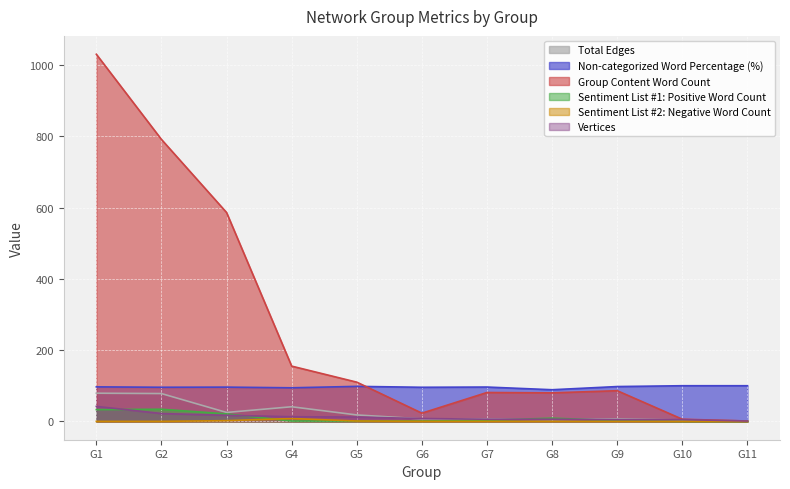

What is the maximum value shown in the chart?

1030.0